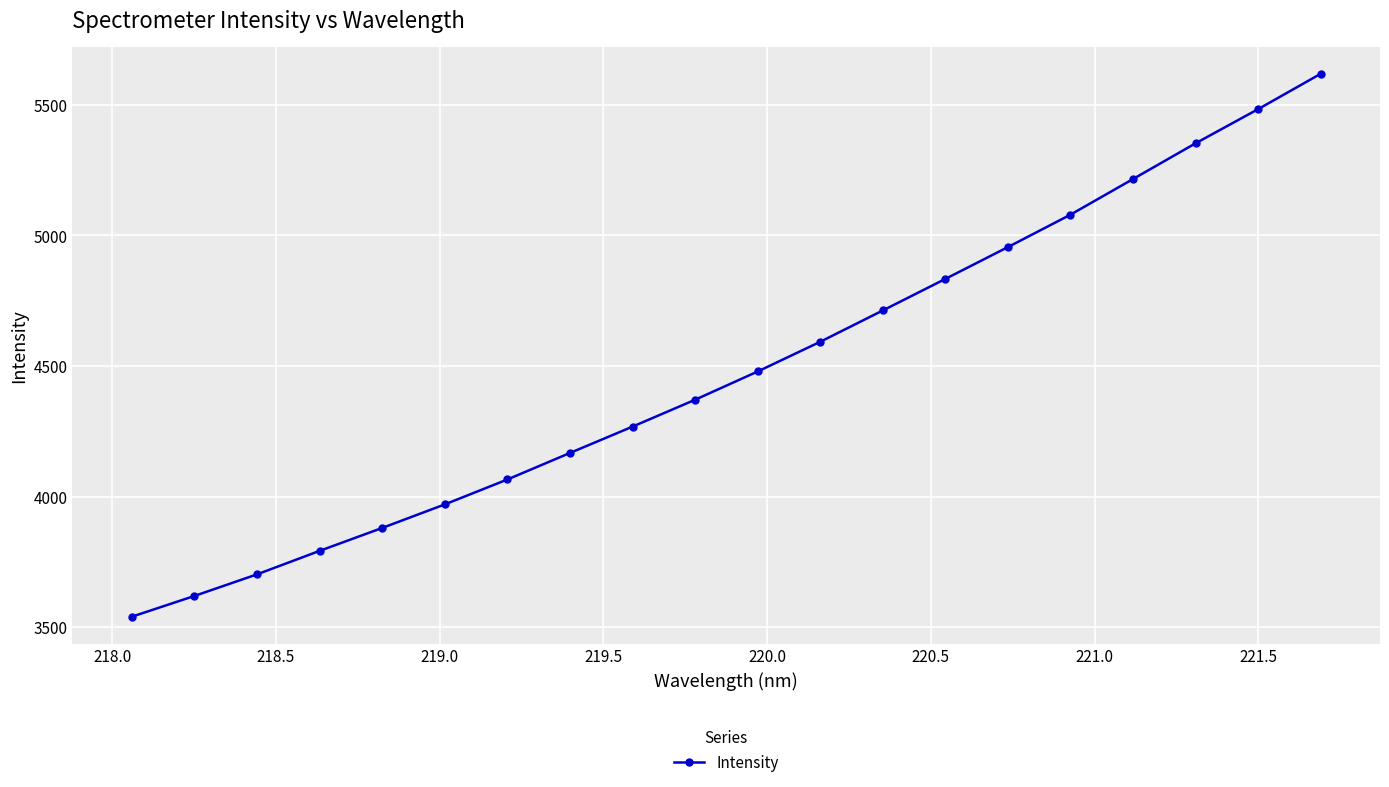

What is the minimum value shown in the chart?

3539.7